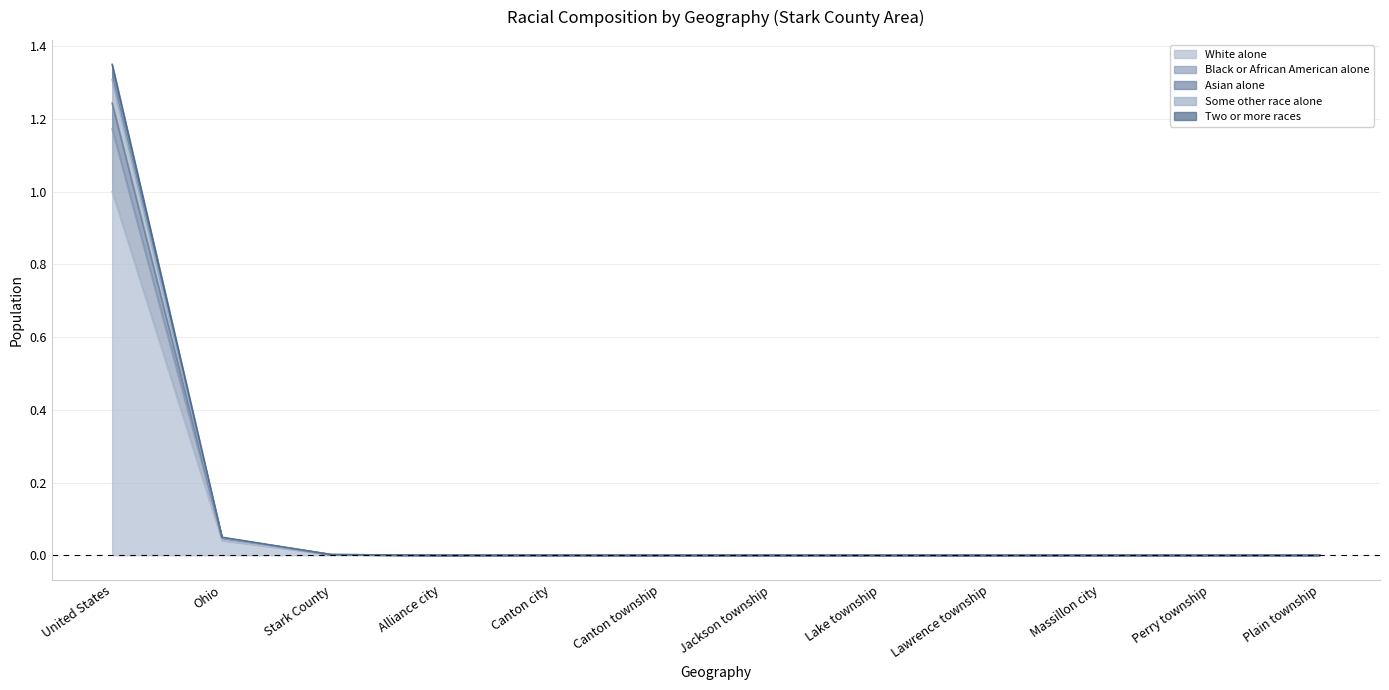

Is the value of Asian alone at Massillon city greater than the value of White alone at Perry township?

Yes